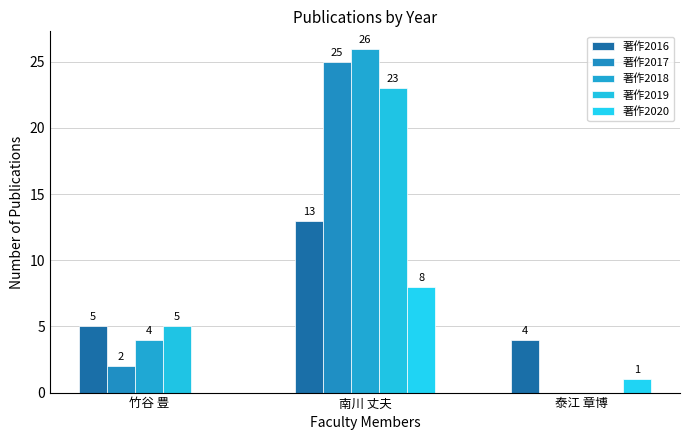

True or false: 著作2020 has a value of 13 at 南川 丈夫.

False